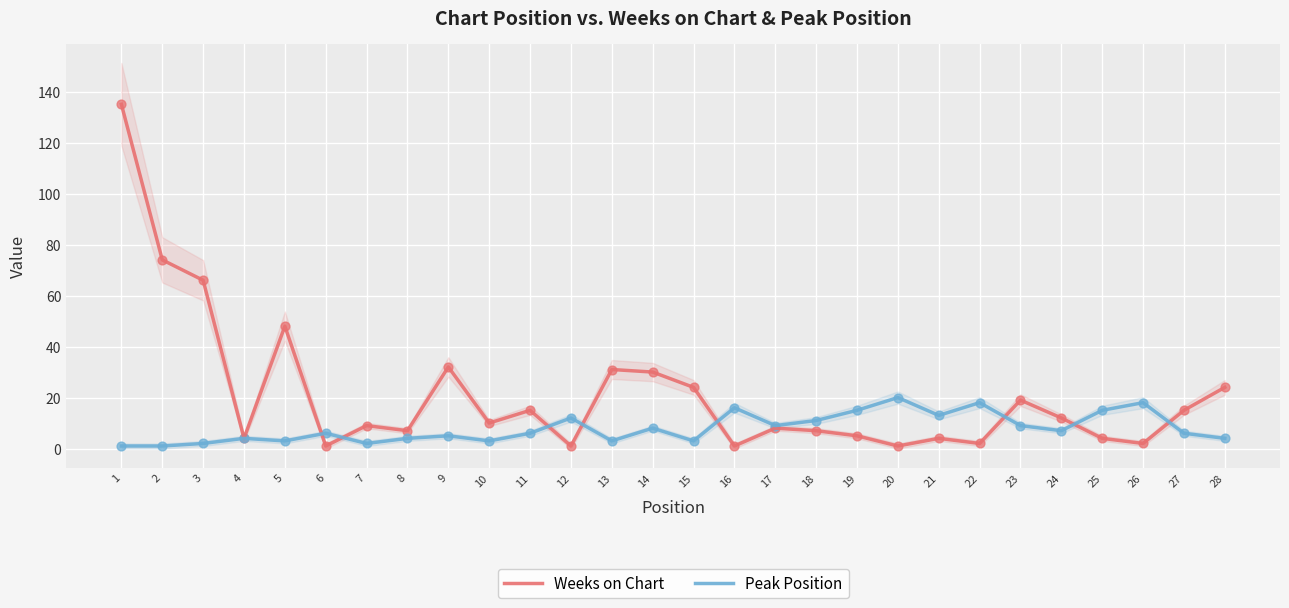

Which series reaches the minimum Y coordinate?

Weeks on Chart